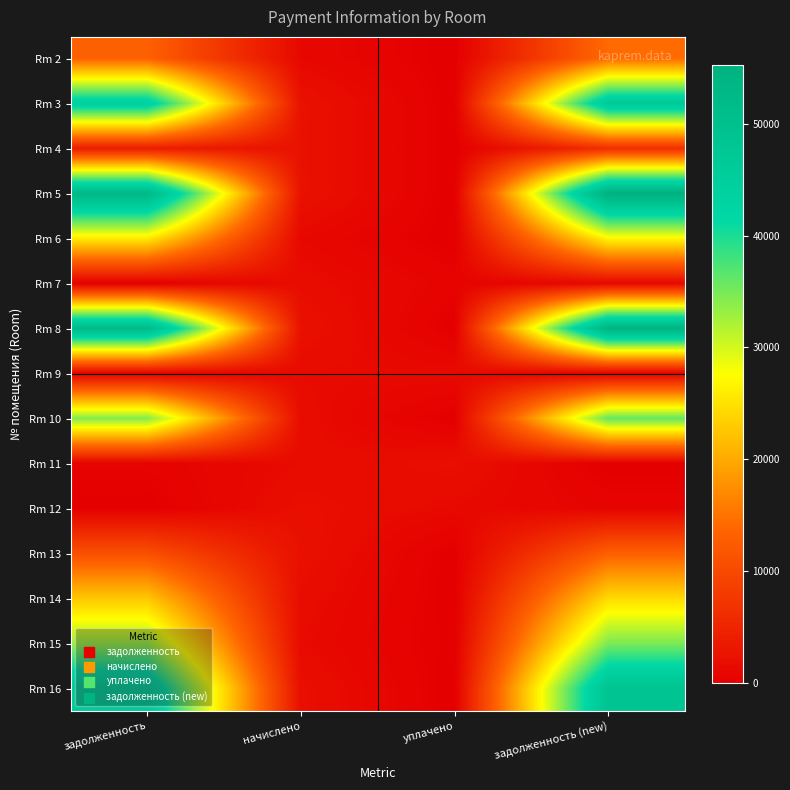

What is the total value across all series at уплачено?

5397.7